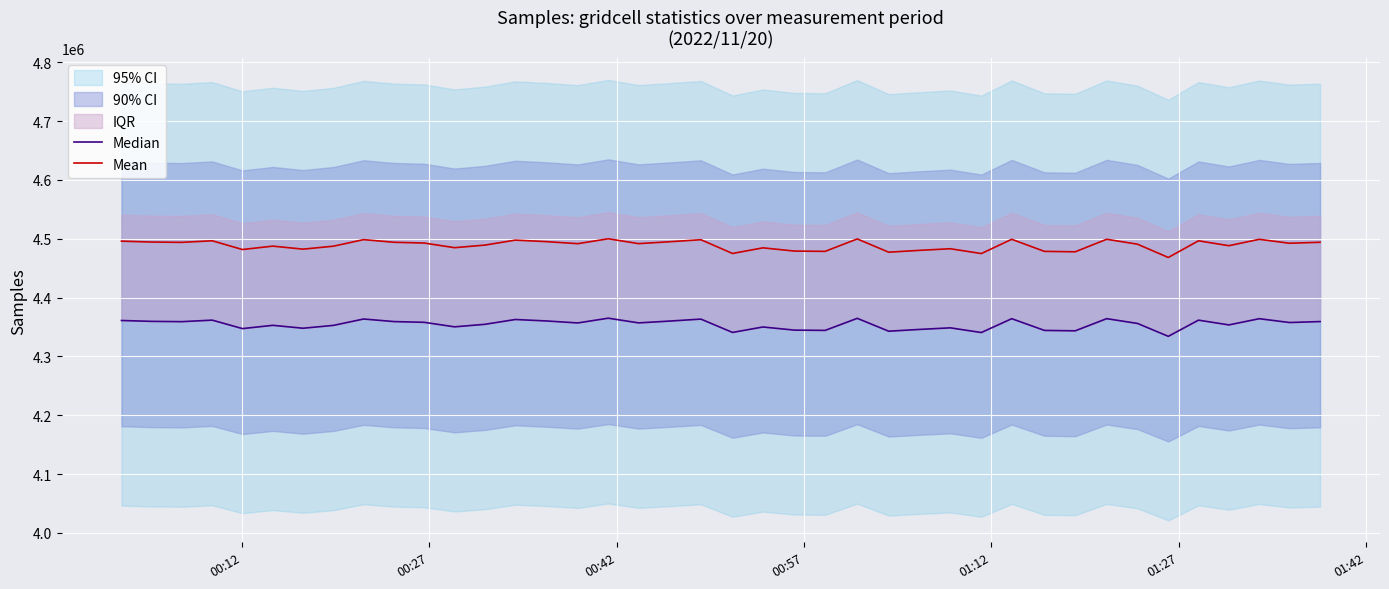

How many data points in Mean are less than 4491648?

20